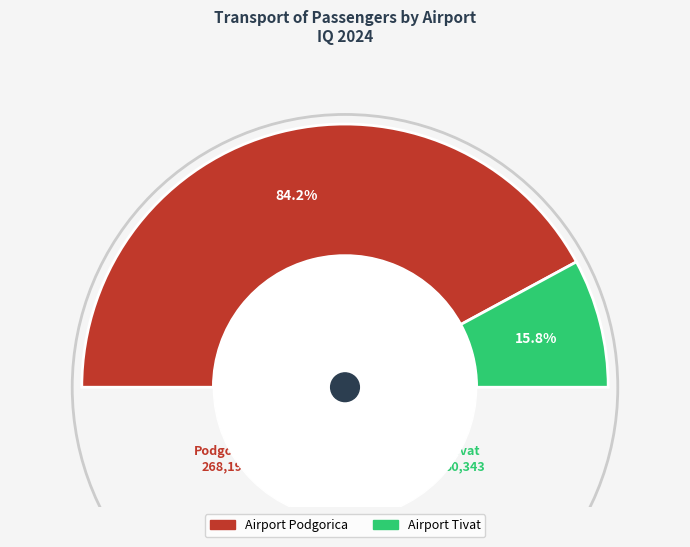

Does Airport Podgorica account for over 50% of the chart?

Yes